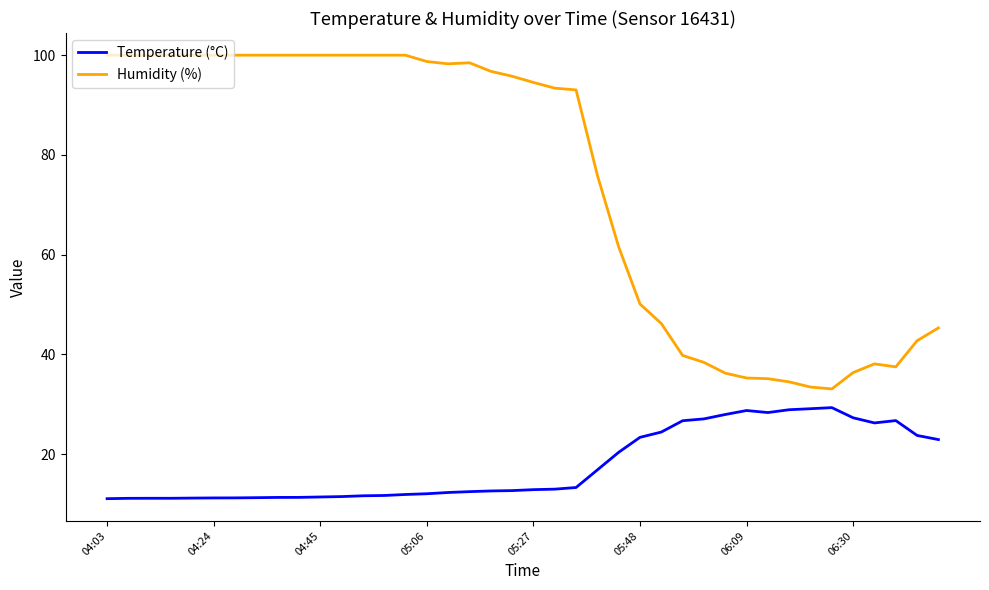

Count the number of data series in this chart.

2